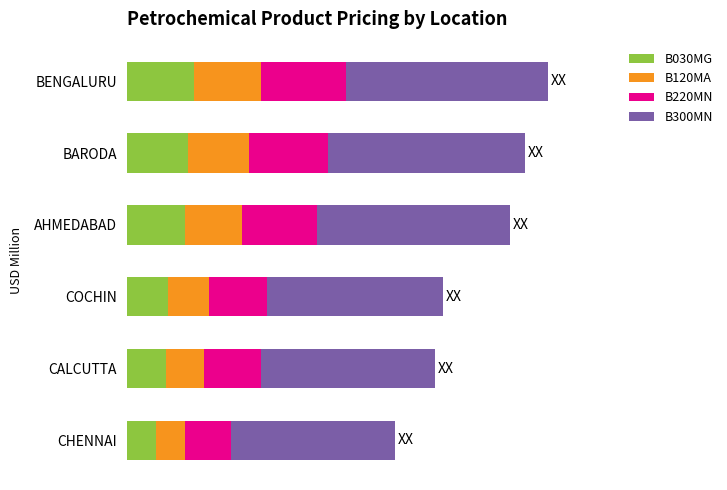

What are all the series names shown in the legend?

B030MG, B120MA, B220MN, B300MN